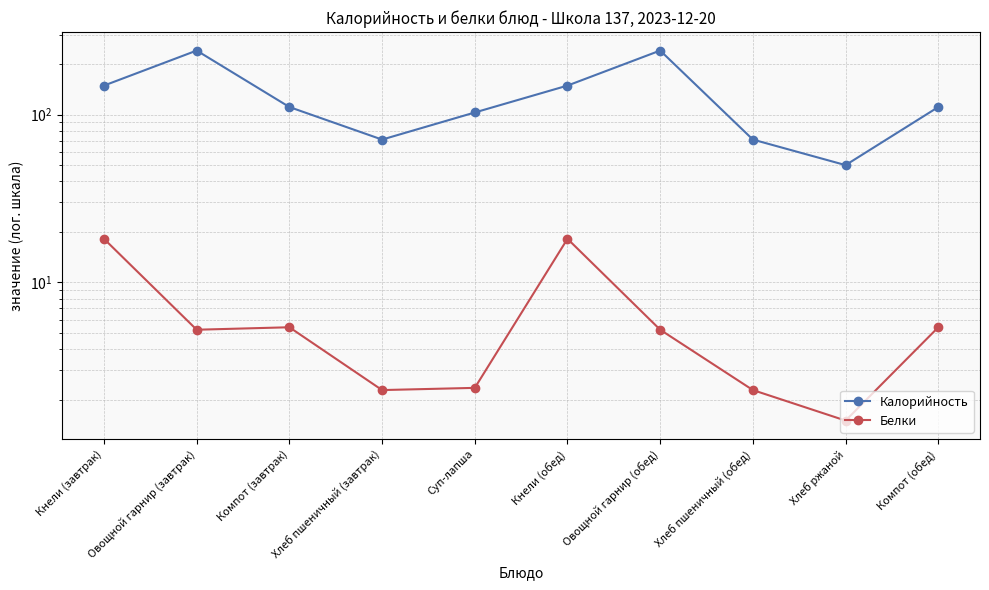

What are all the series names shown in the legend?

Калорийность, Белки